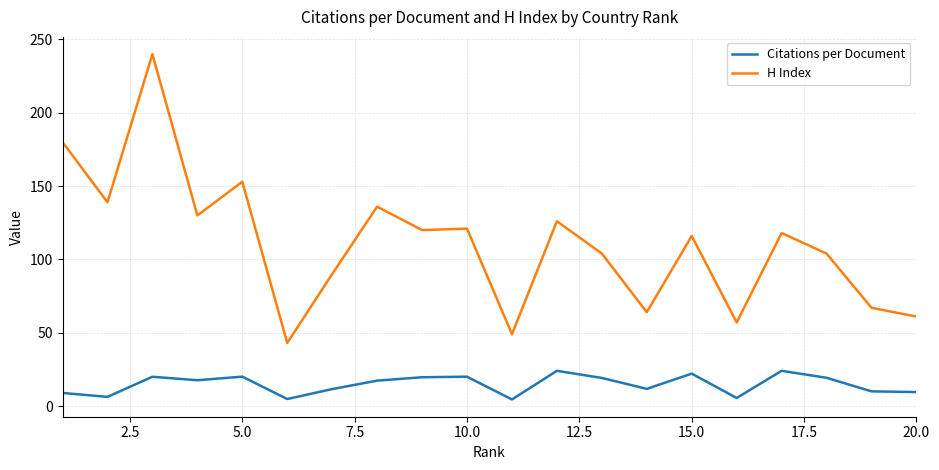

Rank the series by their average value, from lowest to highest.

Citations per Document, H Index